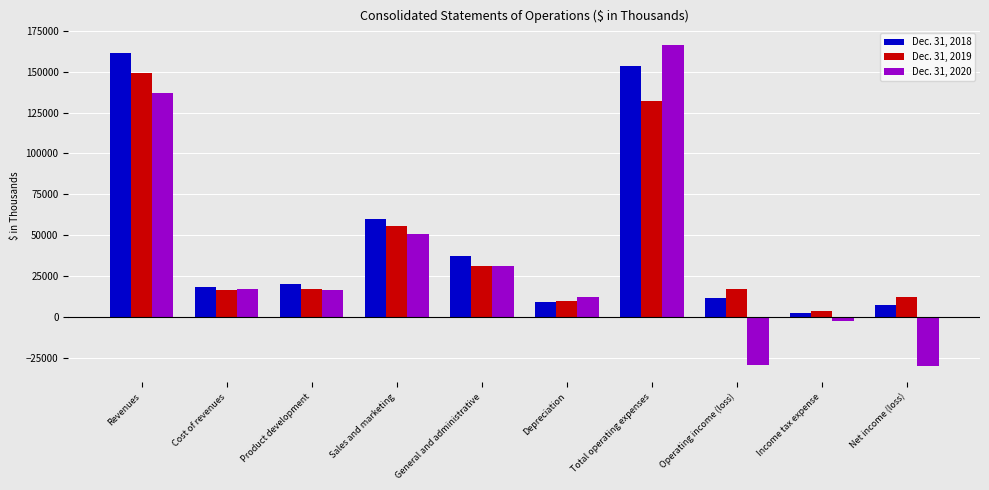

What position from the right is Cost of revenues?

9